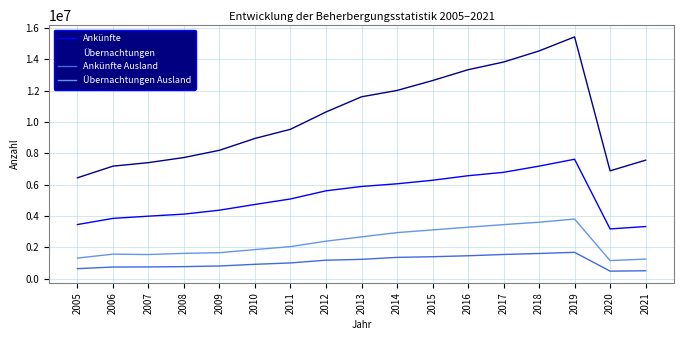

What is the sum of all Übernachtungen Ausland values?

39191203